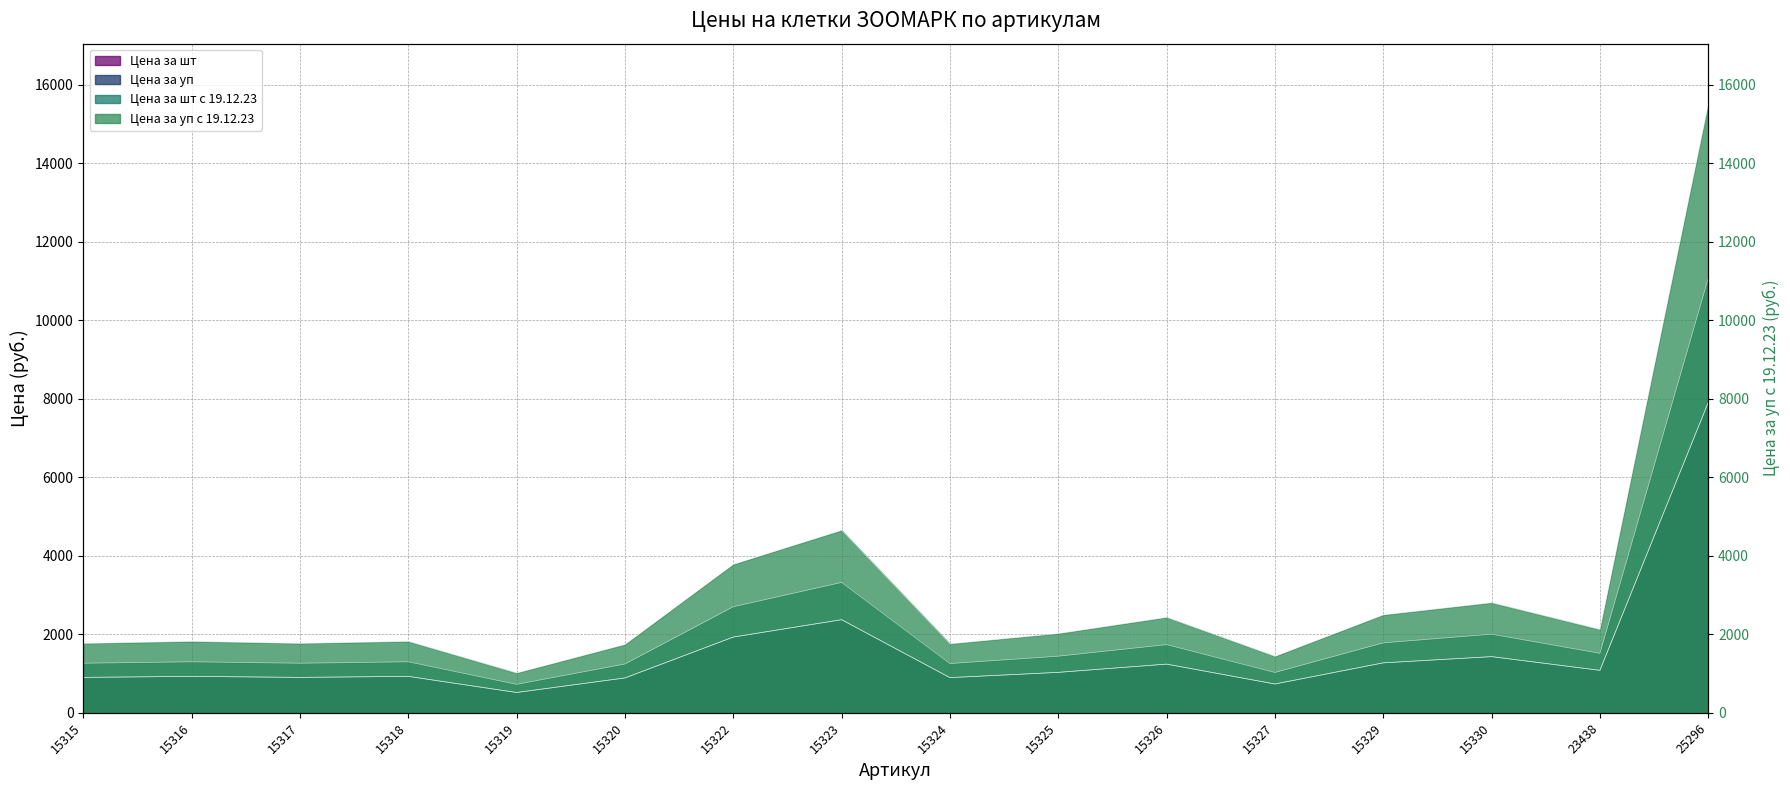

What is the value of the Цена за шт с 19.12.23 point at the 8th from the left?

2371.4